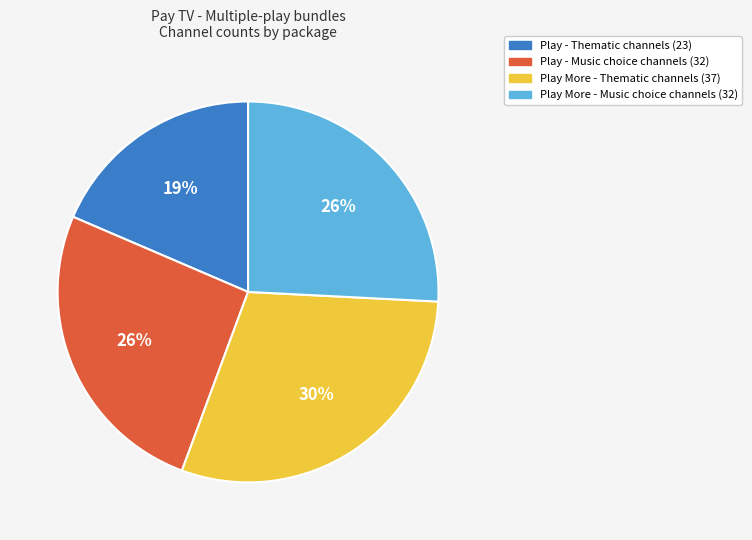

Which slice is the smallest?

Play - Thematic channels (23)